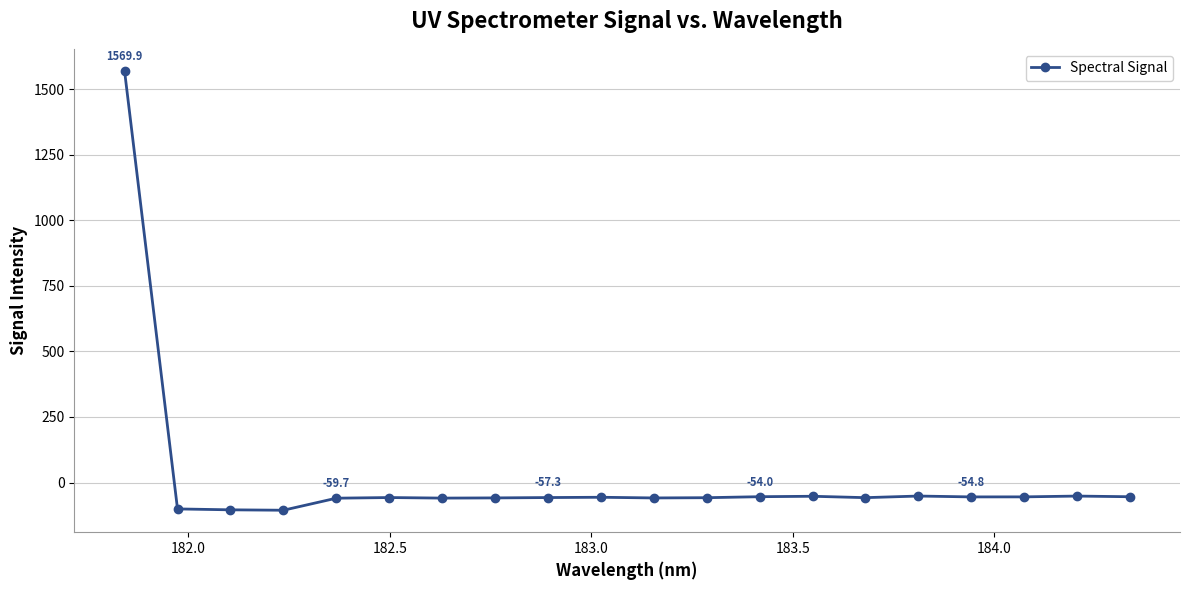

True or false: the data has more than 0 interior local peaks.

True